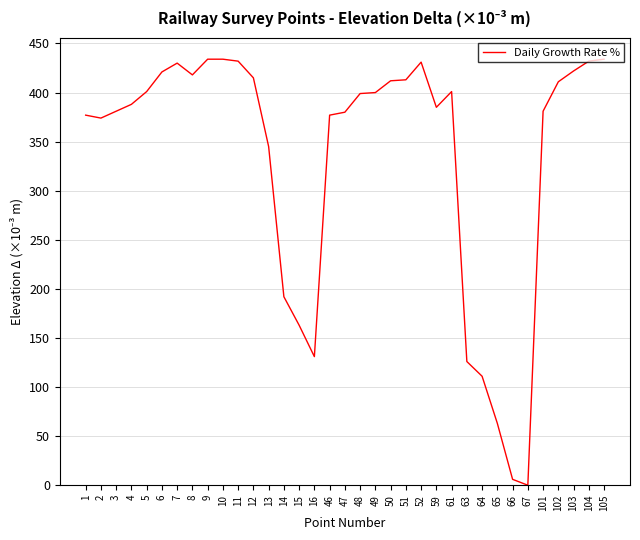

How many lines are shown in the chart?

1